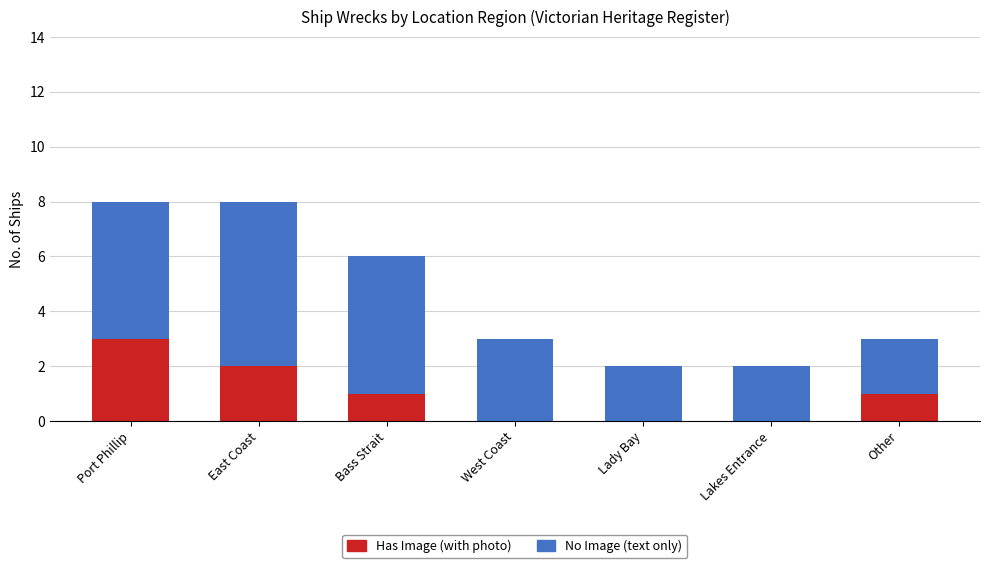

Reading right to left, list the values for the Has Image (with photo) series.

Other=1	Lakes Entrance=0	Lady Bay=0	West Coast=0	Bass Strait=1	East Coast=2	Port Phillip=3